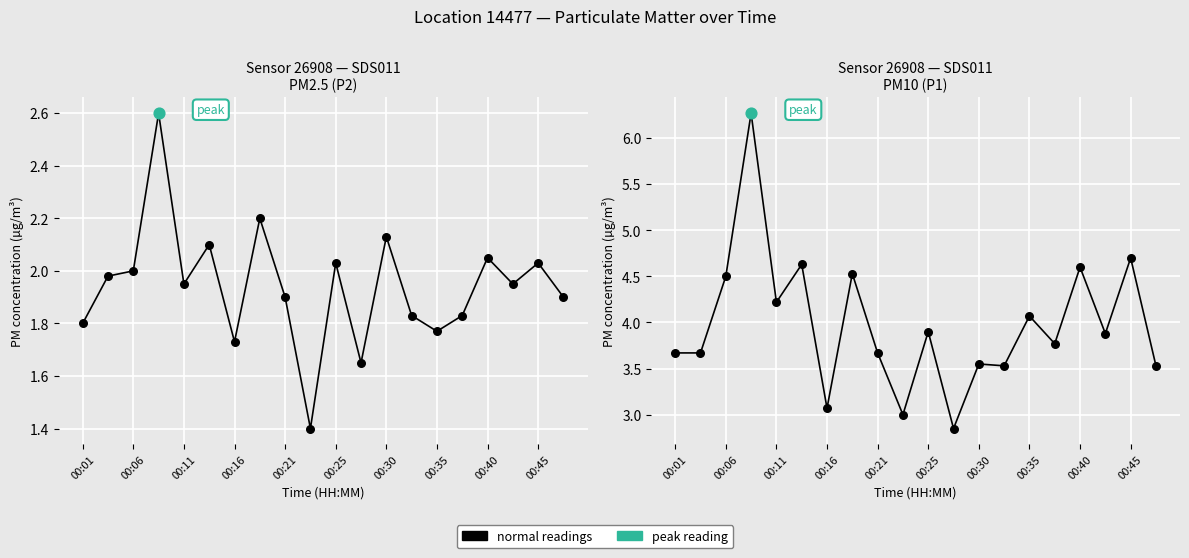

Which series has the largest Y range (max minus min)?

P1